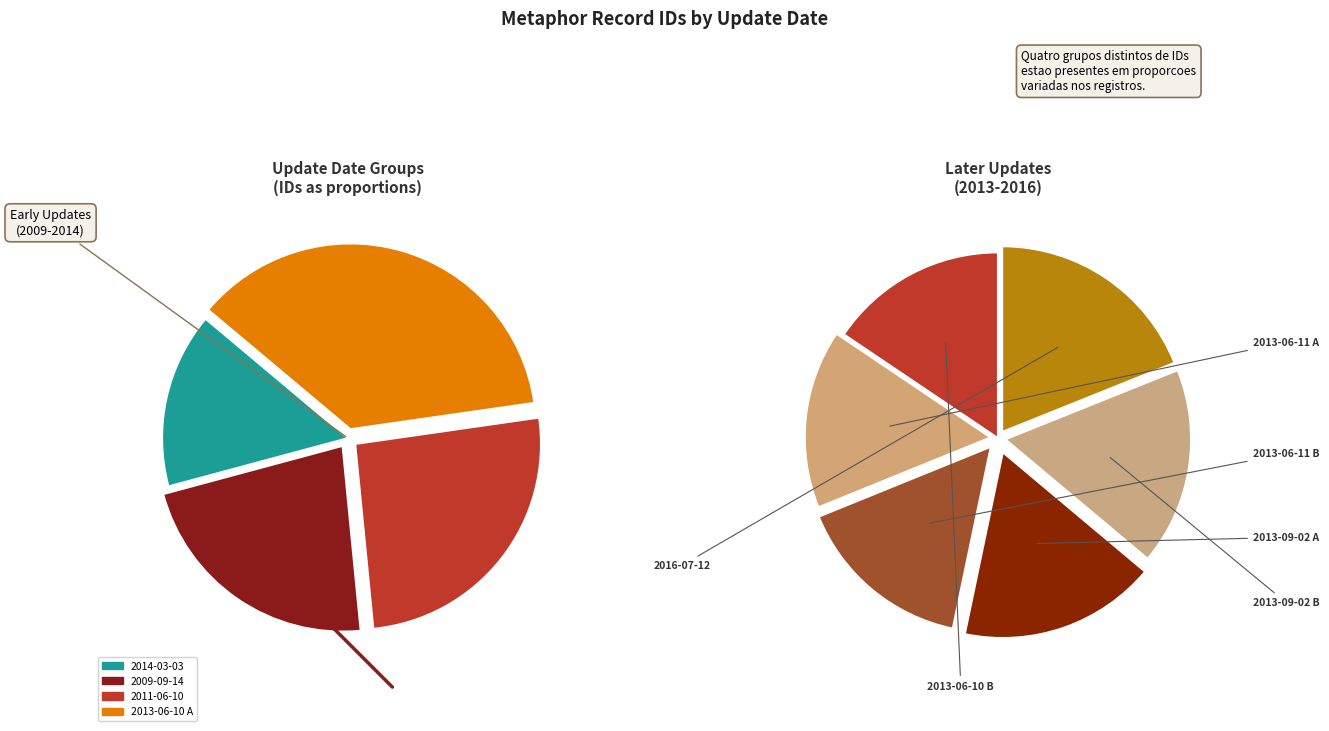

What is the change in value from 2013-06-10 A to 2013-06-10 B?

+23